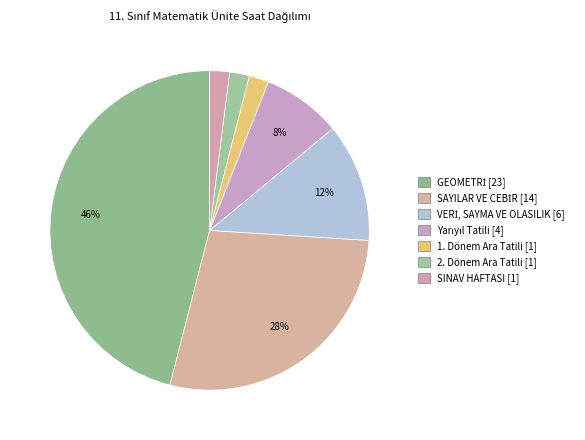

How much of the chart is everything except SAYILAR VE CEBİR?

72.0%